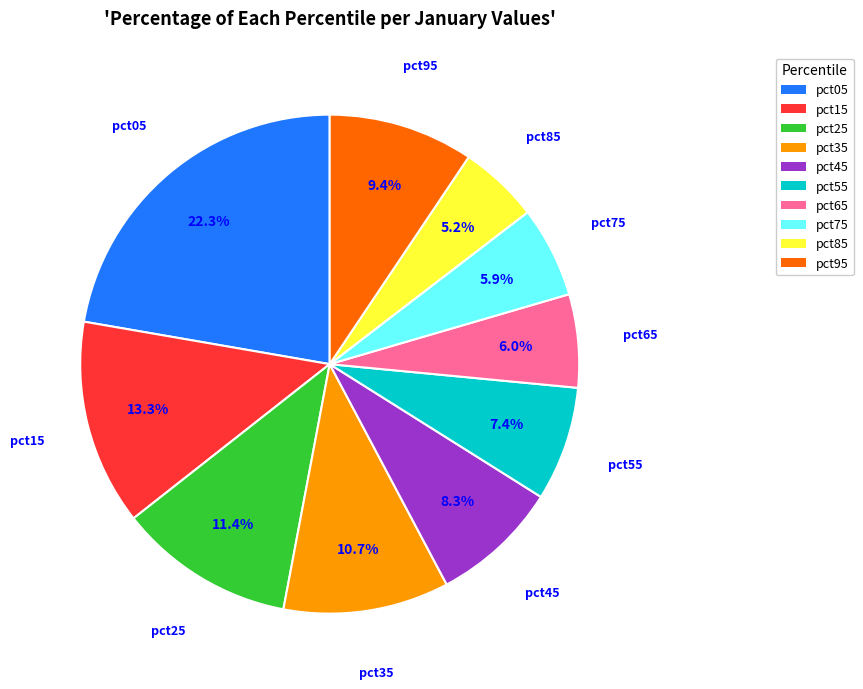

Does pct45 represent more than half of the total?

No